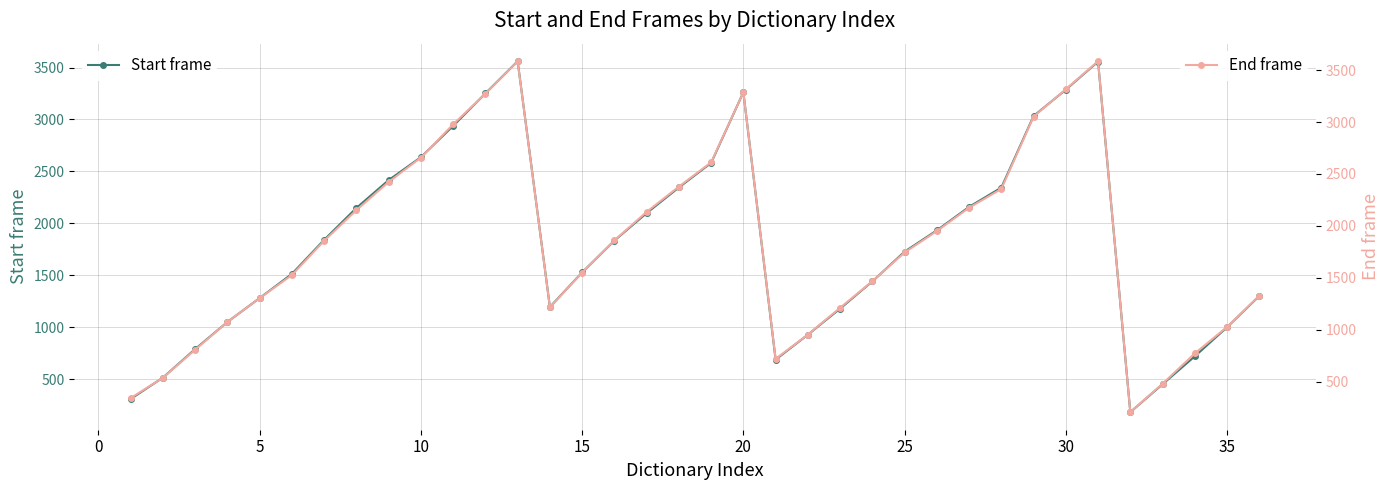

True or false: End frame and Start frame intersect in this chart.

False